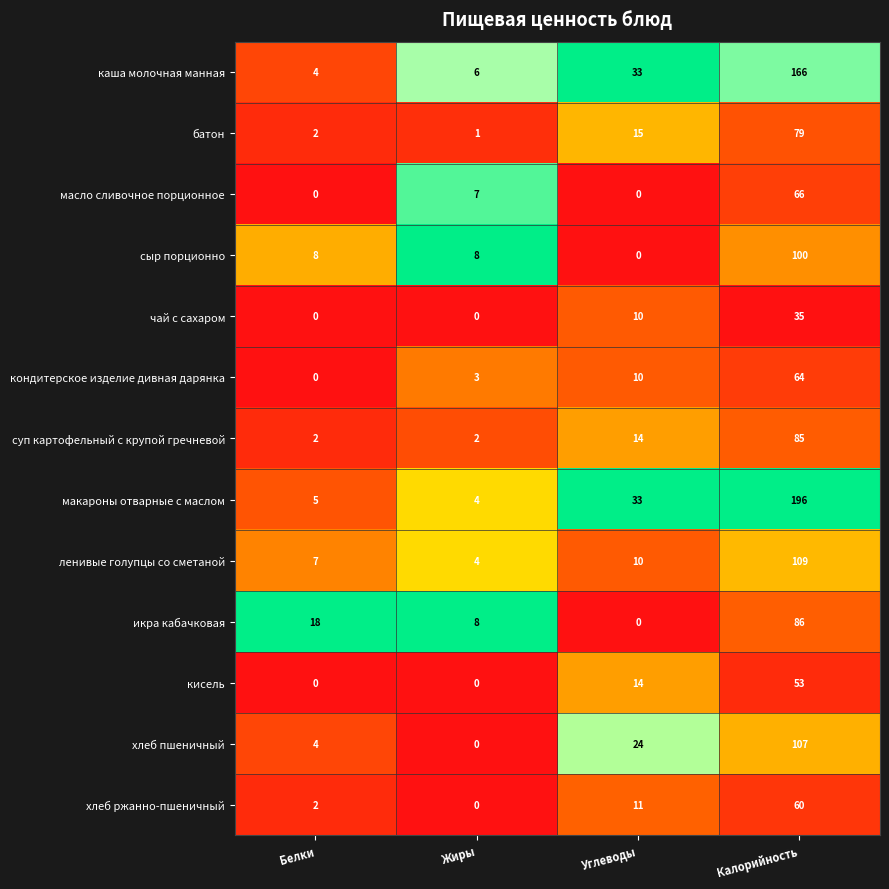

What is the total value across all series at Калорийность?

1206